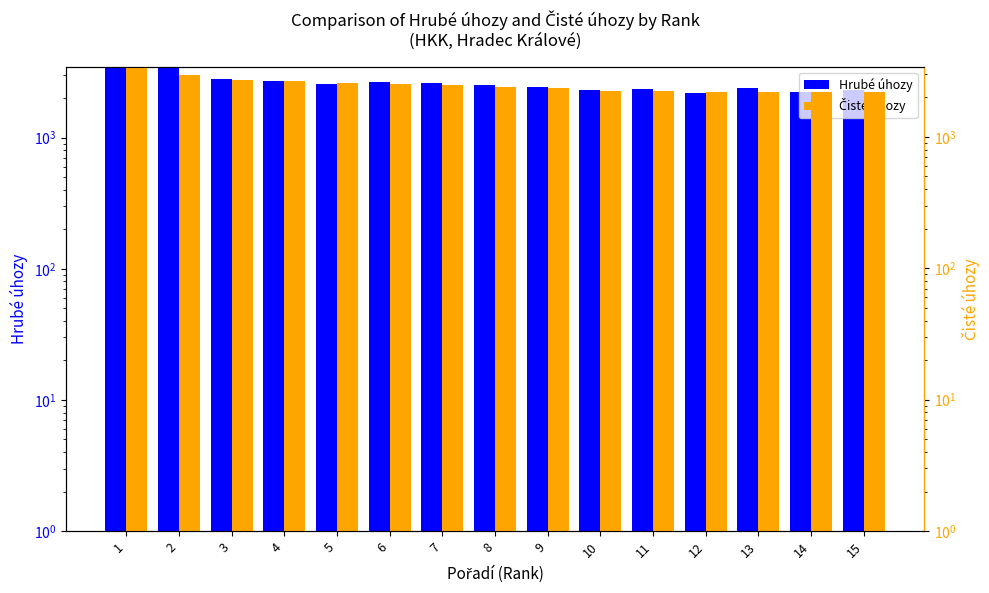

At 2, list the series in order from largest to smallest.

Hrubé úhozy, Čisté úhozy